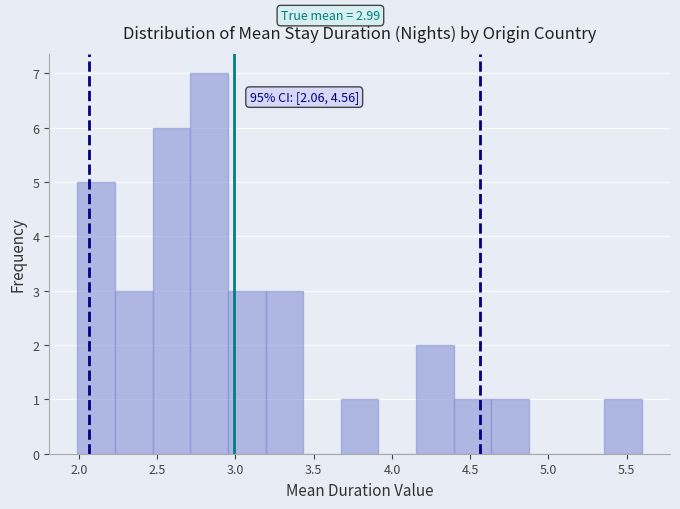

Over which range of the x-axis is the bar tallest?

2.70 to 2.95